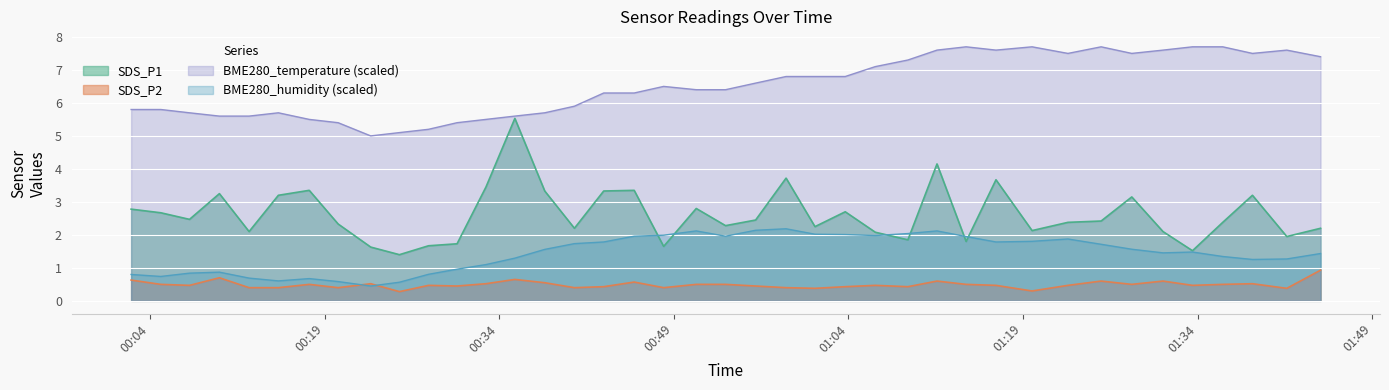

Reading left to right, extract all data points from this chart.

SDS_P1: 2.8	2.7	2.5	3.2	2.1	3.2	3.4	2.3	1.6	1.4	1.7	1.7	3.5	5.5	3.3	2.2	3.3	3.4	1.6	2.8	2.3	2.5	3.7	2.2	2.7	2.1	1.9	4.2	1.8	3.7	2.1	2.4	2.4	3.1	2.1	1.5	2.4	3.2	1.9	2.2
SDS_P2: 0.6	0.5	0.5	0.7	0.4	0.4	0.5	0.4	0.5	0.3	0.5	0.5	0.5	0.7	0.6	0.4	0.4	0.6	0.4	0.5	0.5	0.5	0.4	0.4	0.4	0.5	0.4	0.6	0.5	0.5	0.3	0.5	0.6	0.5	0.6	0.5	0.5	0.5	0.4	0.9
BME280_temperature: 5.8	5.8	5.7	5.6	5.6	5.7	5.5	5.4	5.0	5.1	5.2	5.4	5.5	5.6	5.7	5.9	6.3	6.3	6.5	6.4	6.4	6.6	6.8	6.8	6.8	7.1	7.3	7.6	7.7	7.6	7.7	7.5	7.7	7.5	7.6	7.7	7.7	7.5	7.6	7.4
BME280_humidity: 0.8	0.7	0.8	0.9	0.7	0.6	0.7	0.6	0.5	0.6	0.8	1.0	1.1	1.3	1.6	1.7	1.8	2.0	2.0	2.1	2.0	2.1	2.2	2.0	2.0	2.0	2.0	2.1	2.0	1.8	1.8	1.9	1.7	1.6	1.5	1.5	1.3	1.3	1.3	1.4